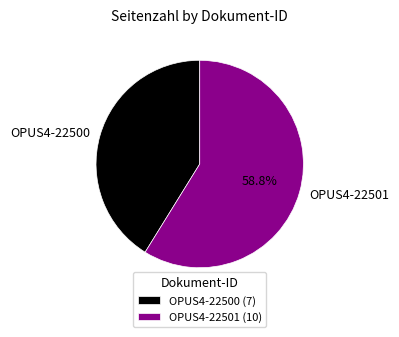

Is it true that OPUS4-22500 is 33% of the pie?

False